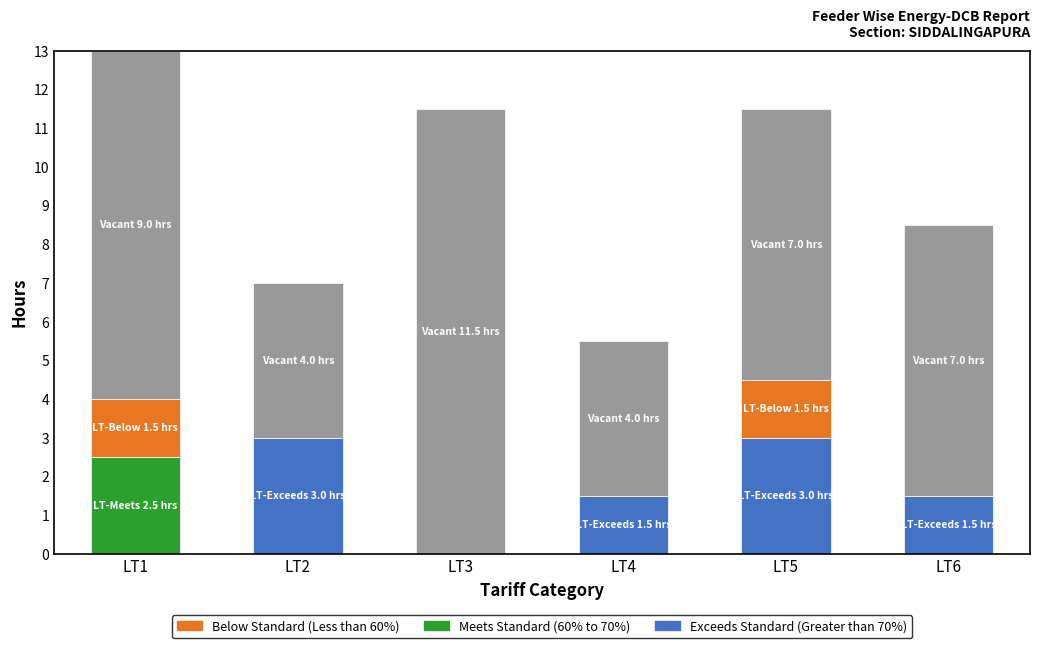

What is the total value across all series at LT6?

8.5